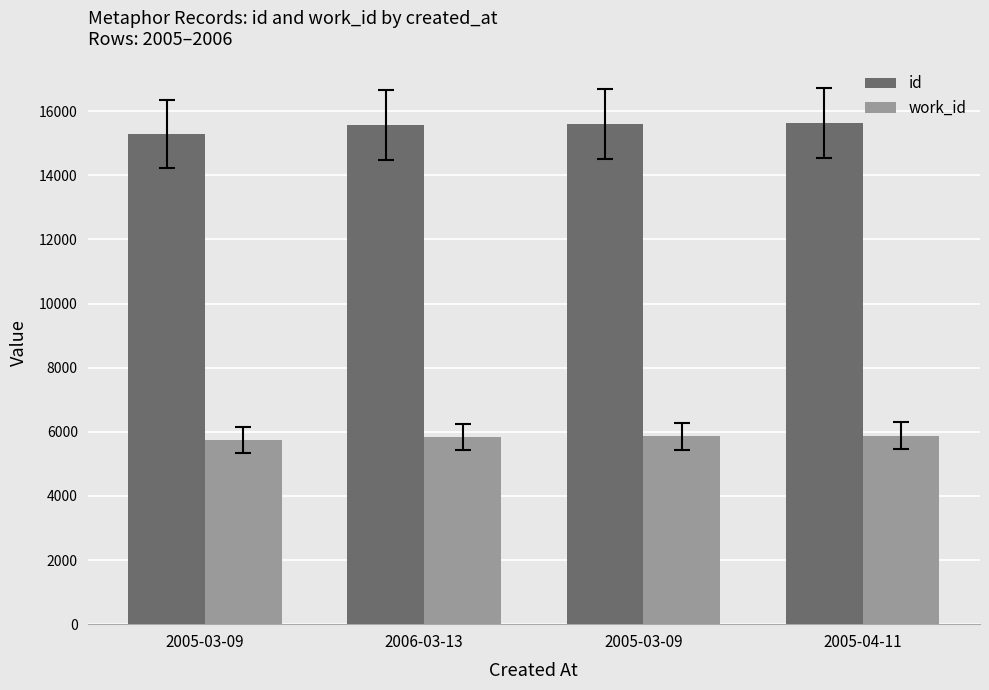

Are the bars grouped side by side (vs. stacked)?

Yes